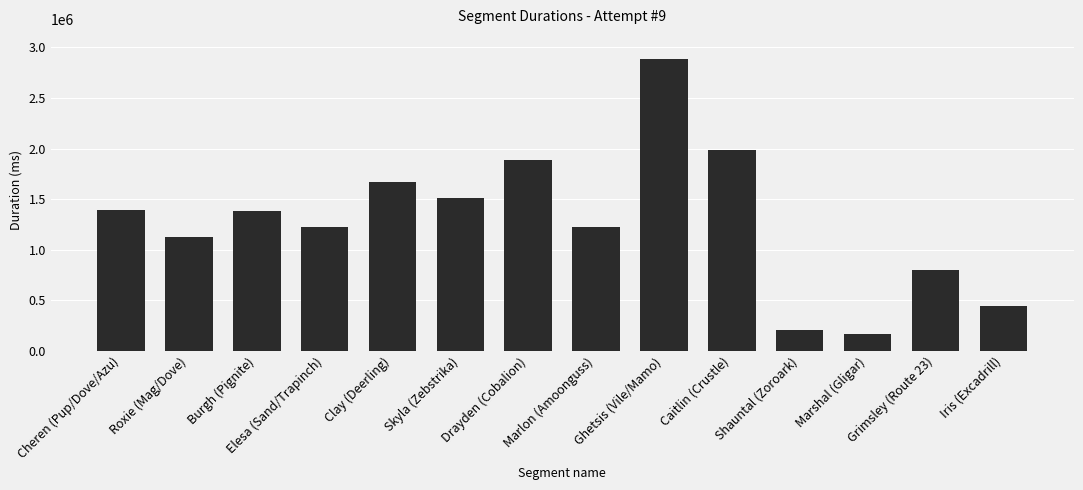

What is the ratio of the value at Drayden (Cobalion) to the value at Clay (Deerling)?

1.1